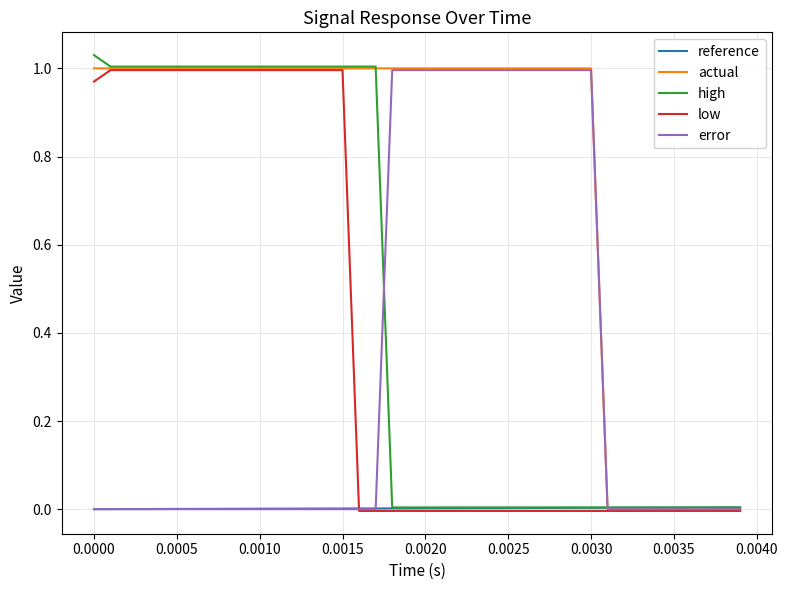

Reading left to right, transcribe all the data shown in this chart.

reference: 0.0	0.0	0.0	0.0	0.0	0.0	0.0	0.0	0.0	0.0	0.0	0.0	0.0	0.0	0.0	0.0	0.0	0.0	0.0	0.0	0.0	0.0	0.0	0.0	0.0	0.0	0.0	0.0	0.0	0.0	0.0	0.0	0.0	0.0	0.0	0.0	0.0	0.0	0.0	0.0
actual: 1.0	1.0	1.0	1.0	1.0	1.0	1.0	1.0	1.0	1.0	1.0	1.0	1.0	1.0	1.0	1.0	1.0	1.0	1.0	1.0	1.0	1.0	1.0	1.0	1.0	1.0	1.0	1.0	1.0	1.0	1.0	0.0	0.0	0.0	0.0	0.0	0.0	0.0	0.0	0.0
high: 1.0	1.0	1.0	1.0	1.0	1.0	1.0	1.0	1.0	1.0	1.0	1.0	1.0	1.0	1.0	1.0	1.0	1.0	0.0	0.0	0.0	0.0	0.0	0.0	0.0	0.0	0.0	0.0	0.0	0.0	0.0	0.0	0.0	0.0	0.0	0.0	0.0	0.0	0.0	0.0
low: 1.0	1.0	1.0	1.0	1.0	1.0	1.0	1.0	1.0	1.0	1.0	1.0	1.0	1.0	1.0	1.0	-0.0	-0.0	-0.0	-0.0	-0.0	-0.0	-0.0	-0.0	-0.0	-0.0	-0.0	-0.0	-0.0	-0.0	-0.0	-0.0	-0.0	-0.0	-0.0	-0.0	-0.0	-0.0	-0.0	-0.0
error: 0.0	0.0	0.0	0.0	0.0	0.0	0.0	0.0	0.0	0.0	0.0	0.0	0.0	0.0	0.0	0.0	0.0	0.0	1.0	1.0	1.0	1.0	1.0	1.0	1.0	1.0	1.0	1.0	1.0	1.0	1.0	0.0	0.0	0.0	0.0	0.0	0.0	0.0	0.0	0.0